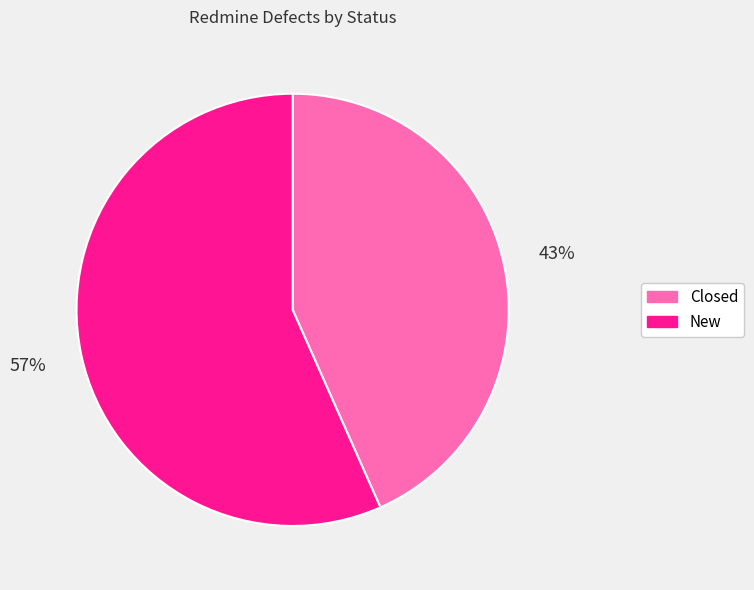

Is there any slice that represents more than half of the pie?

Yes